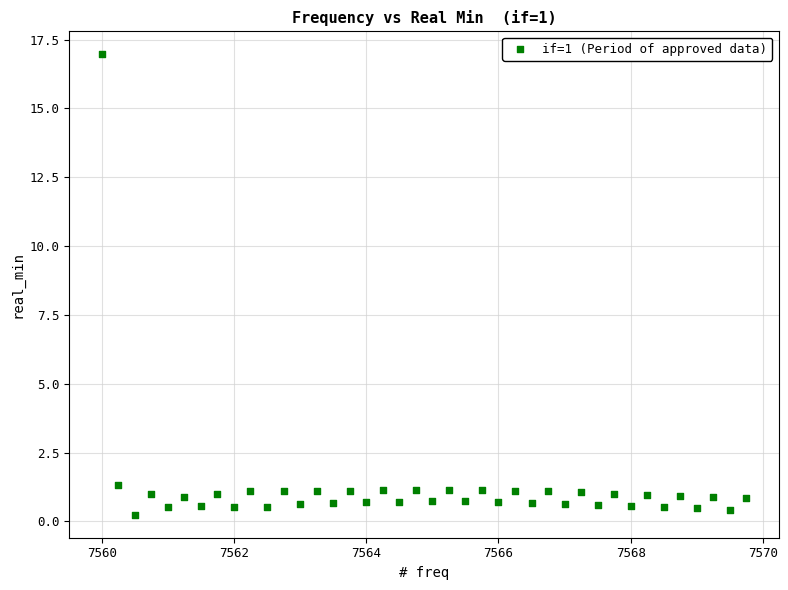

What is the range of X values (max minus min)?

9.8